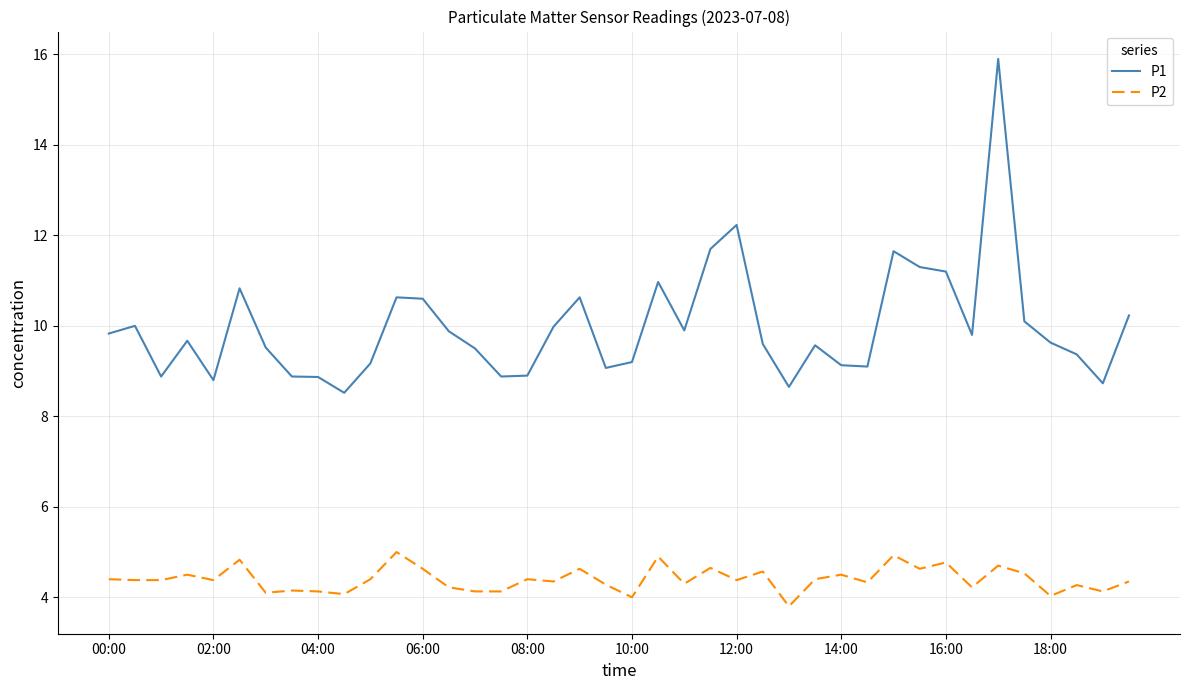

At how many categories does at least one series exceed 13?

1